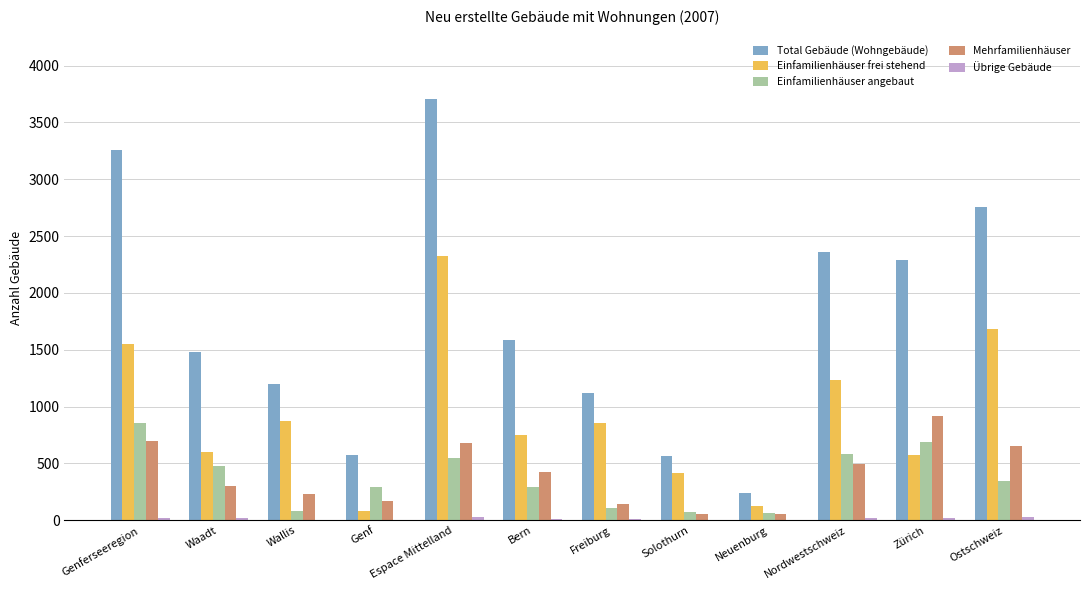

What is the sum of all Mehrfamilienhäuser values?

4829